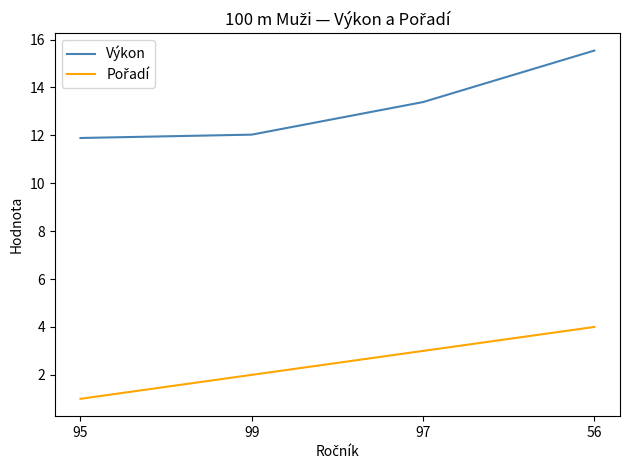

True or false: Výkon has more than 0 interior local peaks.

False